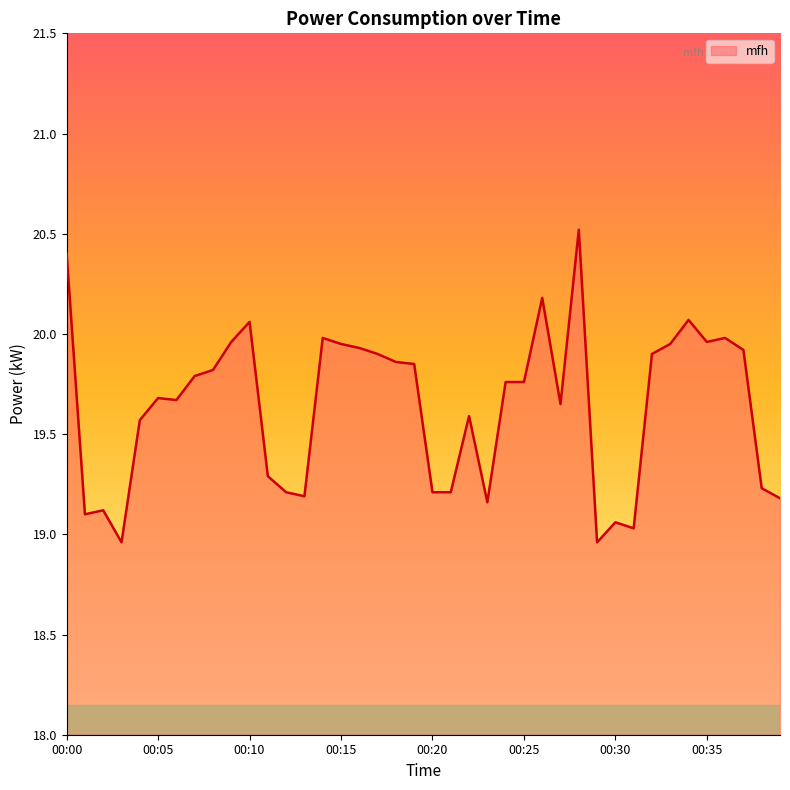

What is the greatest value displayed?

20.5